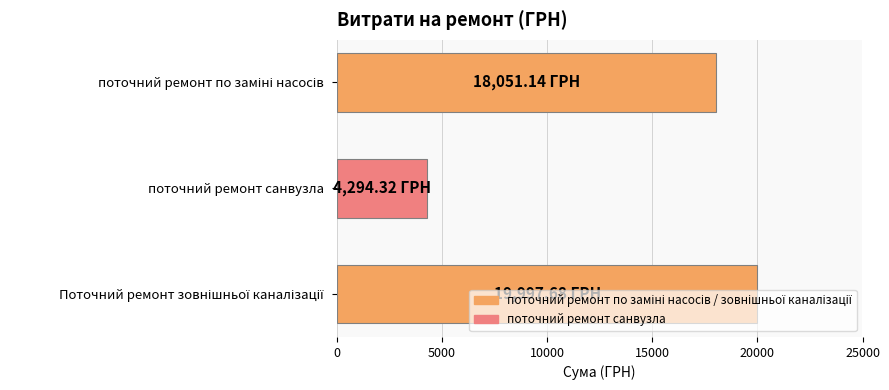

What is the maximum value shown in the chart?

19997.7